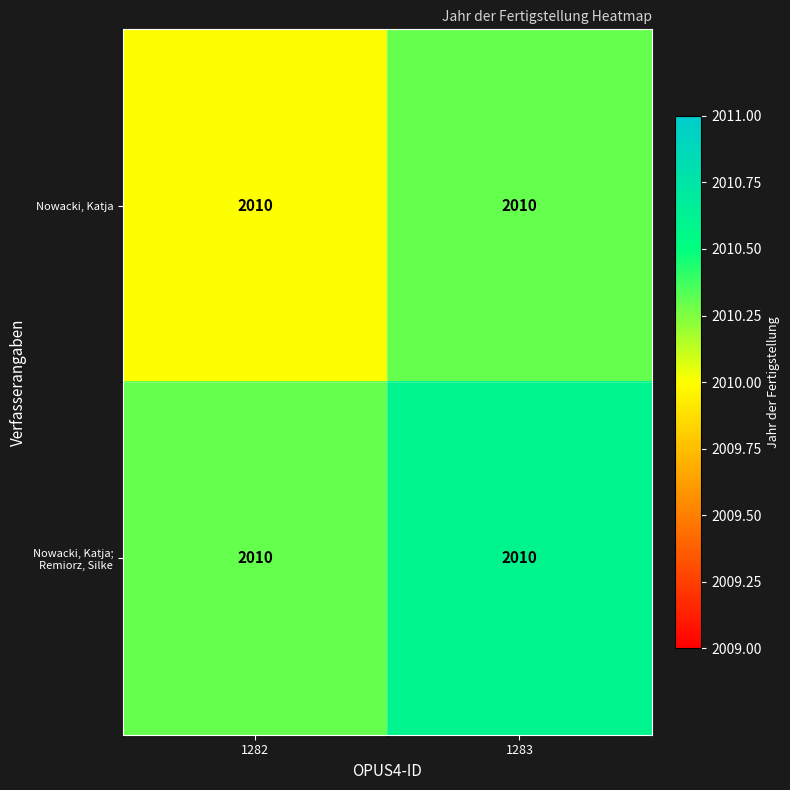

Reading left to right, extract all data points from this chart.

Nowacki, Katja: 1282=2010.0	1283=2010.0
Nowacki, Katja; Remiorz, Silke: 1282=2010.0	1283=2010.0